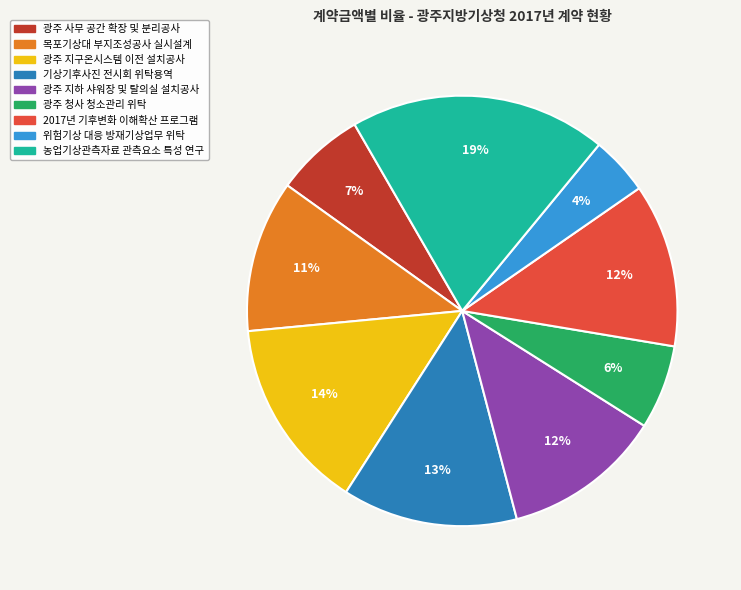

How many slices are in this pie chart?

9